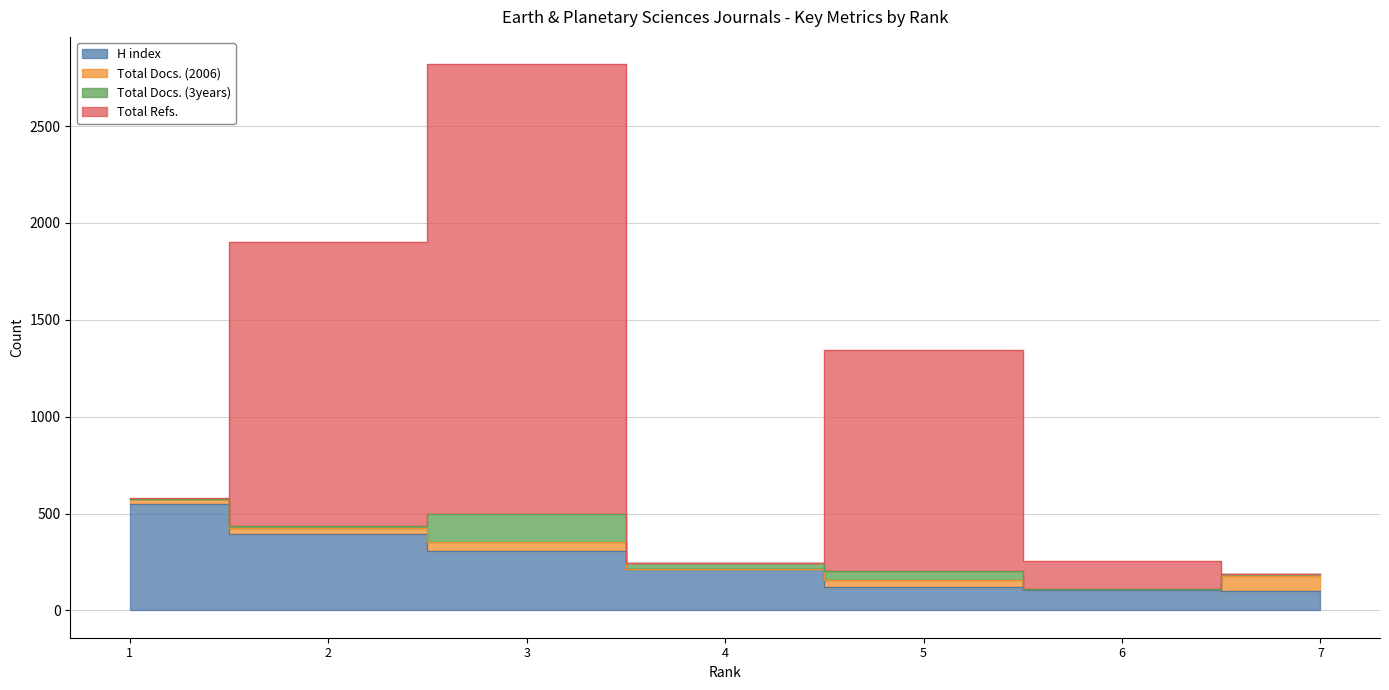

Does the chart have visible grid lines?

Yes